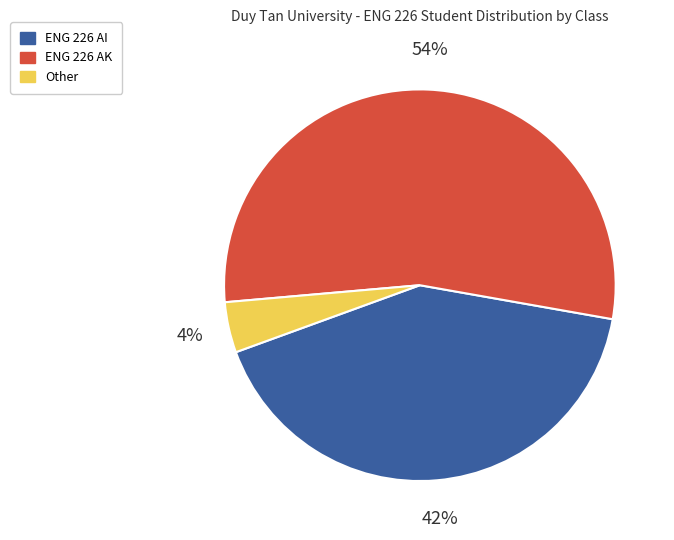

Is ENG 226 AI the majority of the pie?

No